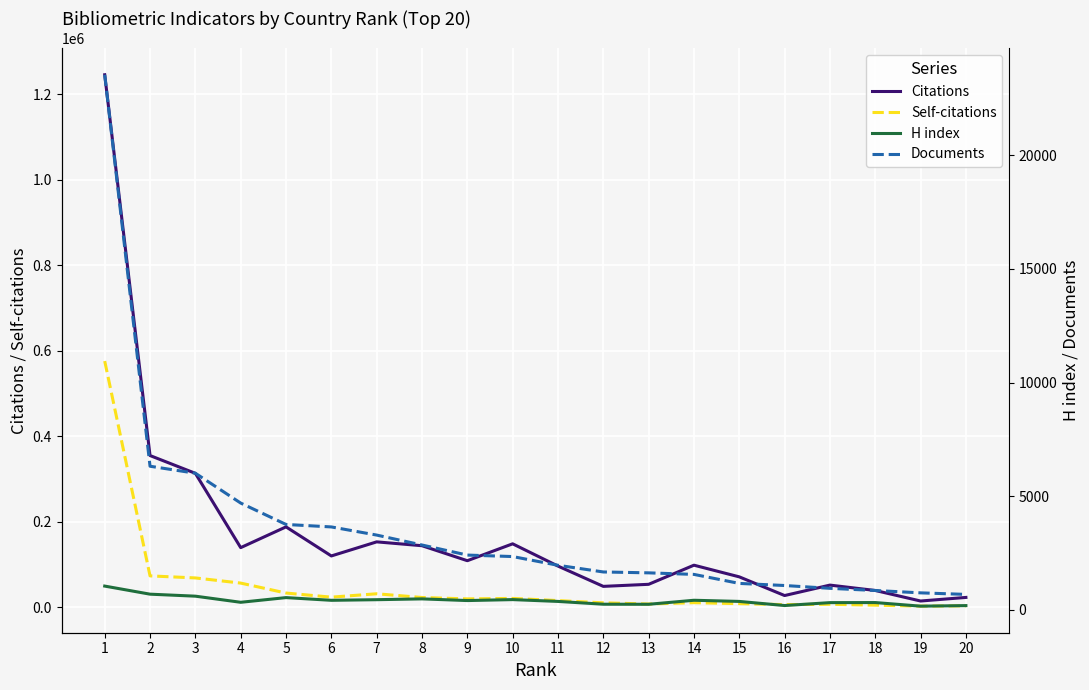

Which category has the highest value in the Documents series?

1